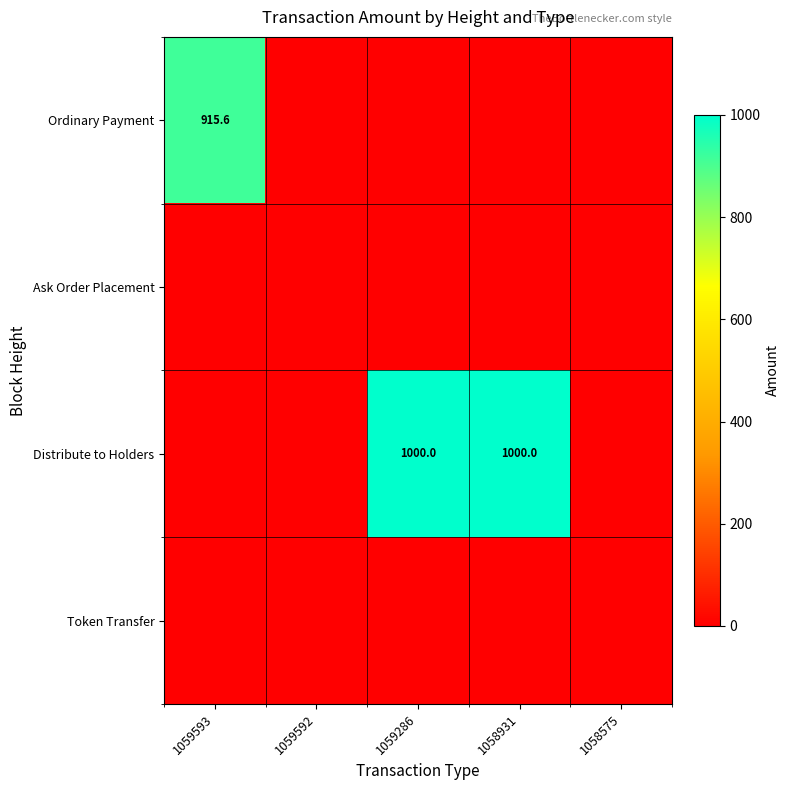

What is the sum of the Distribute to Holders values at 1058931 and 1059286?

2000.0